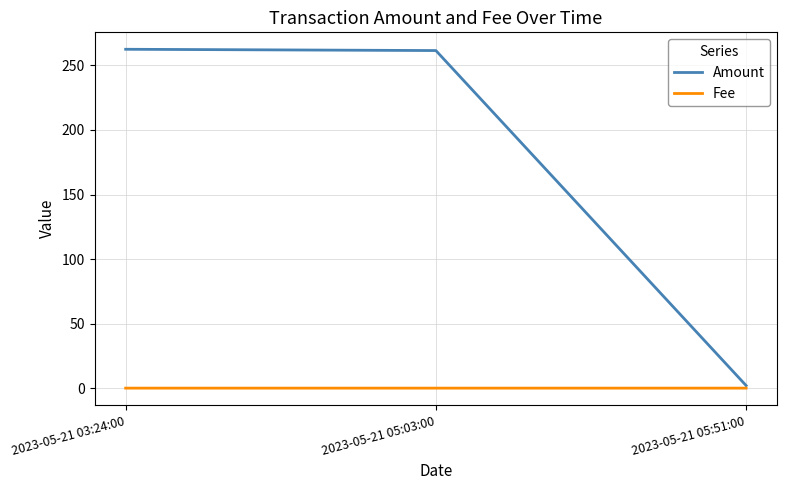

Which series has the largest range (max minus min)?

Amount